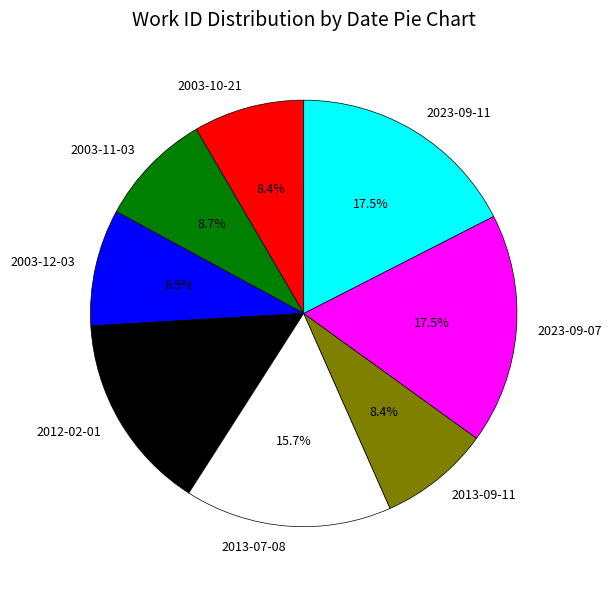

What percentage is NOT represented by 2012-02-01?

85.0%